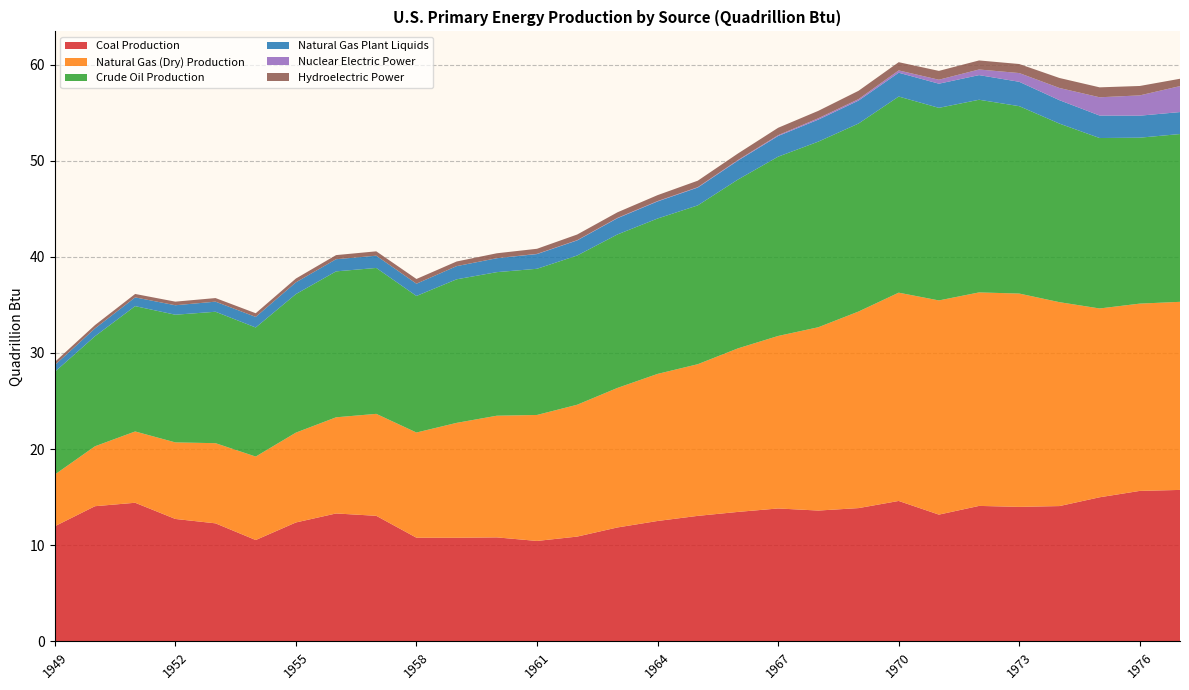

Reading left to right, what are all the values shown in this chart?

Coal Production: 12.0	14.1	14.4	12.7	12.3	10.5	12.4	13.3	13.1	10.8	10.8	10.8	10.4	10.9	11.8	12.5	13.1	13.5	13.8	13.6	13.9	14.6	13.2	14.1	14.0	14.1	15.0	15.7	15.8
Natural Gas (Dry) Production: 5.4	6.2	7.4	8.0	8.3	8.7	9.3	10.0	10.6	10.9	12.0	12.7	13.1	13.7	14.5	15.3	15.8	17.0	17.9	19.1	20.4	21.7	22.3	22.2	22.2	21.2	19.6	19.5	19.6
Crude Oil Production: 10.7	11.4	13.0	13.3	13.7	13.4	14.4	15.2	15.2	14.2	14.9	14.9	15.2	15.5	16.0	16.2	16.5	17.6	18.7	19.3	19.6	20.4	20.0	20.0	19.5	18.6	17.7	17.3	17.5
Natural Gas Plant Liquids: 0.7	0.8	0.9	1.0	1.1	1.1	1.2	1.3	1.3	1.3	1.4	1.4	1.5	1.6	1.7	1.8	1.9	2.0	2.1	2.3	2.4	2.5	2.5	2.6	2.5	2.4	2.3	2.3	2.3
Nuclear Electric Power: 0.0	0.0	0.0	0.0	0.0	0.0	0.0	0.0	0.0	0.0	0.0	0.0	0.0	0.0	0.0	0.0	0.0	0.1	0.1	0.1	0.2	0.2	0.4	0.6	0.9	1.3	1.9	2.1	2.7
Hydroelectric Power: 0.3	0.3	0.4	0.4	0.4	0.4	0.4	0.4	0.5	0.5	0.5	0.5	0.5	0.6	0.6	0.6	0.7	0.7	0.8	0.8	0.9	0.9	0.9	0.9	0.9	1.0	1.0	1.0	0.8